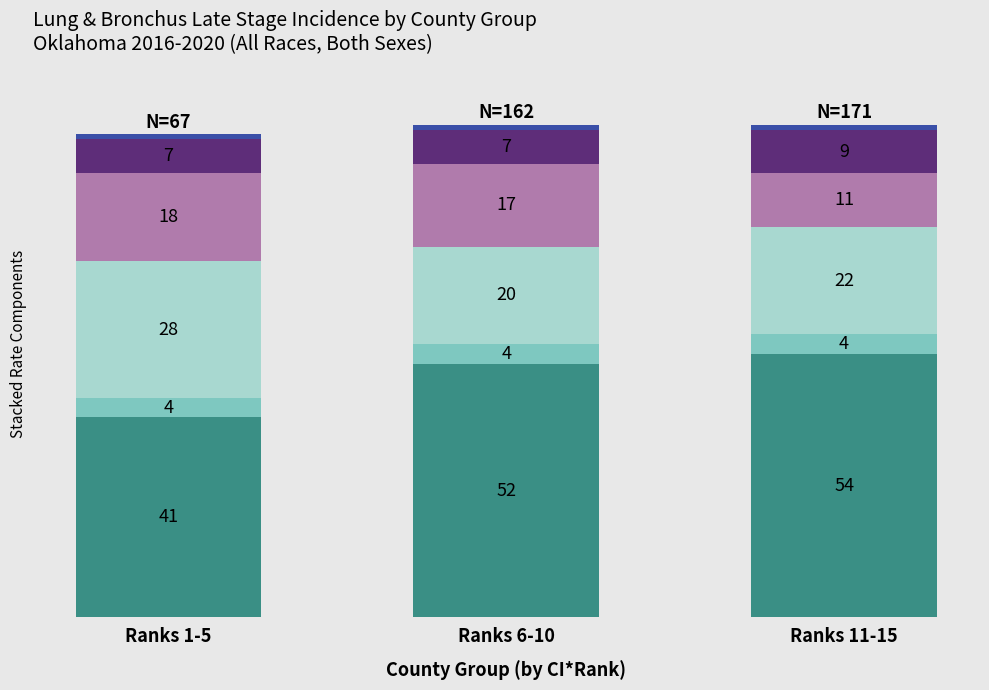

What is the maximum value shown in the chart?

54